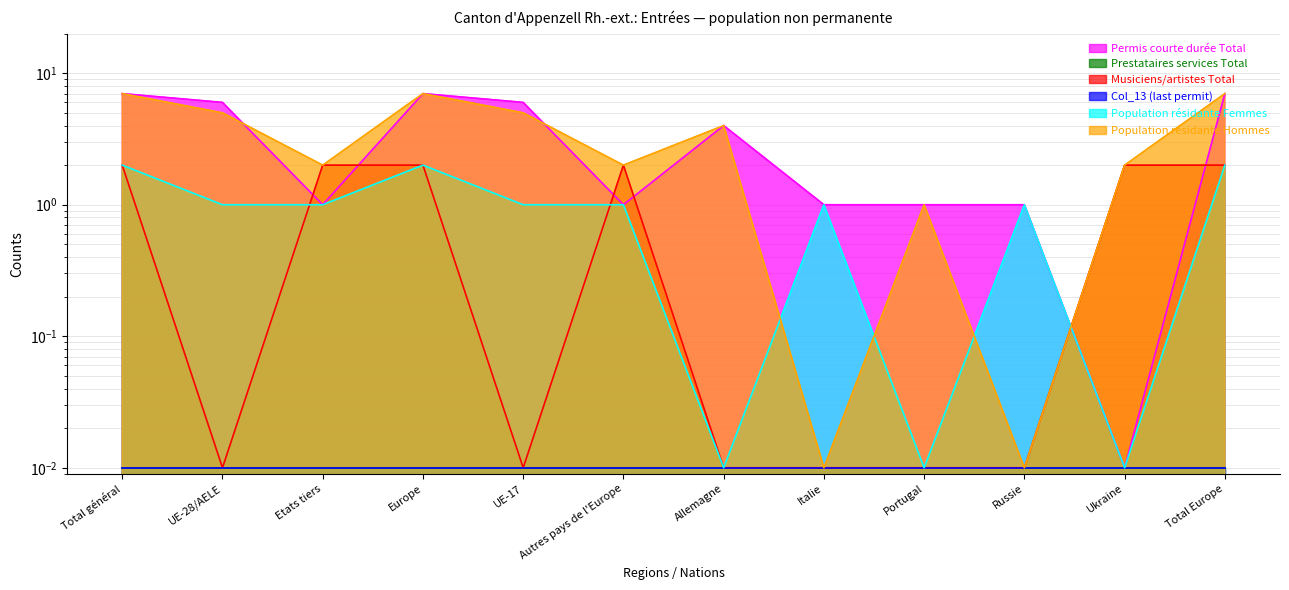

Reading right to left, transcribe all the data shown in this chart.

Permis courte durée Total: Total Europe=7.0	Ukraine=0.0	Russie=1.0	Portugal=1.0	Italie=1.0	Allemagne=4.0	Autres pays de l'Europe=1.0	UE-17=6.0	Europe=7.0	Etats tiers=1.0	UE-28/AELE=6.0	Total général=7.0
Musiciens/artistes Total: Total Europe=2.0	Ukraine=2.0	Russie=0.0	Portugal=0.0	Italie=0.0	Allemagne=0.0	Autres pays de l'Europe=2.0	UE-17=0.0	Europe=2.0	Etats tiers=2.0	UE-28/AELE=0.0	Total général=2.0
Population résidante Femmes: Total Europe=2.0	Ukraine=0.0	Russie=1.0	Portugal=0.0	Italie=1.0	Allemagne=0.0	Autres pays de l'Europe=1.0	UE-17=1.0	Europe=2.0	Etats tiers=1.0	UE-28/AELE=1.0	Total général=2.0
Population résidante Hommes: Total Europe=7.0	Ukraine=2.0	Russie=0.0	Portugal=1.0	Italie=0.0	Allemagne=4.0	Autres pays de l'Europe=2.0	UE-17=5.0	Europe=7.0	Etats tiers=2.0	UE-28/AELE=5.0	Total général=7.0